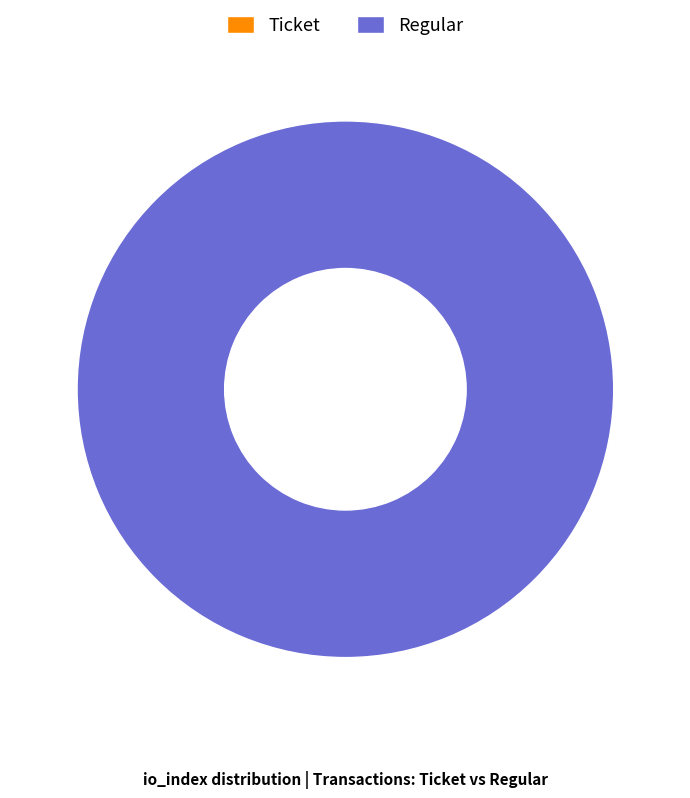

What is the smallest slice in the pie chart?

Ticket